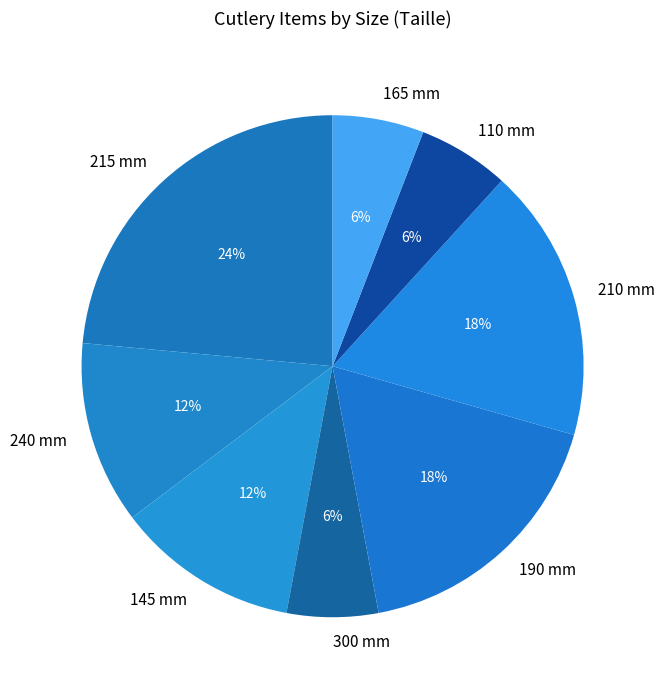

Which has a higher value, 240 mm or 110 mm?

240 mm